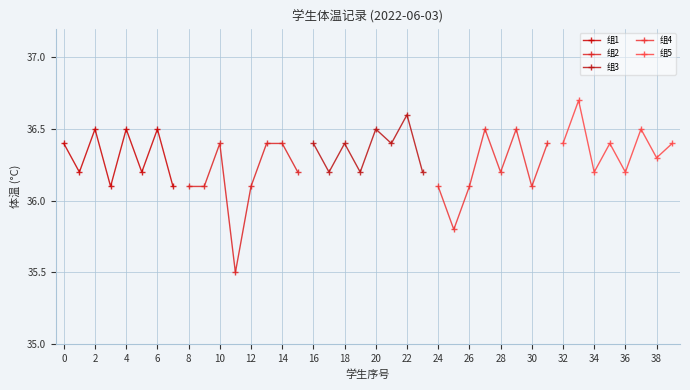

Reading left to right, what are all the values shown in this chart?

组1: 36.4	36.2	36.5	36.1	36.5	36.2	36.5	36.1
组2: 36.1	36.1	36.4	35.5	36.1	36.4	36.4	36.2
组3: 36.4	36.2	36.4	36.2	36.5	36.4	36.6	36.2
组4: 36.1	35.8	36.1	36.5	36.2	36.5	36.1	36.4
组5: 36.4	36.7	36.2	36.4	36.2	36.5	36.3	36.4